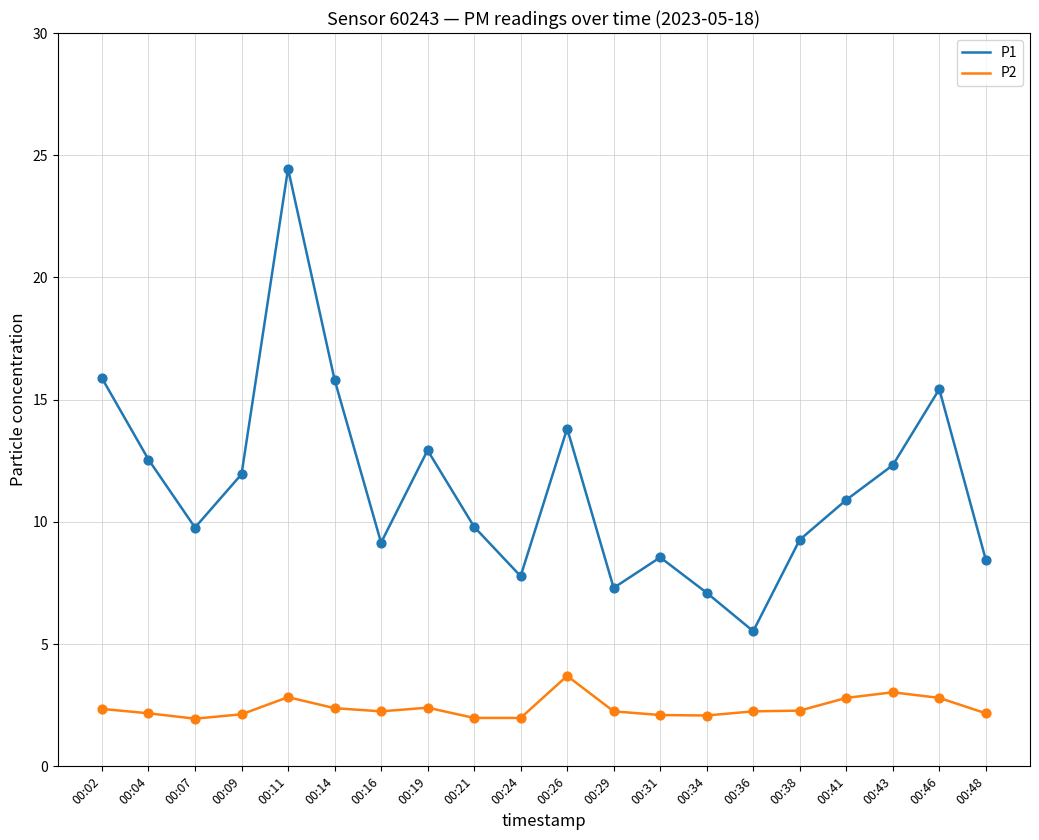

Is the value of P1 at 00:07 greater than the value of P2 at 00:09?

Yes